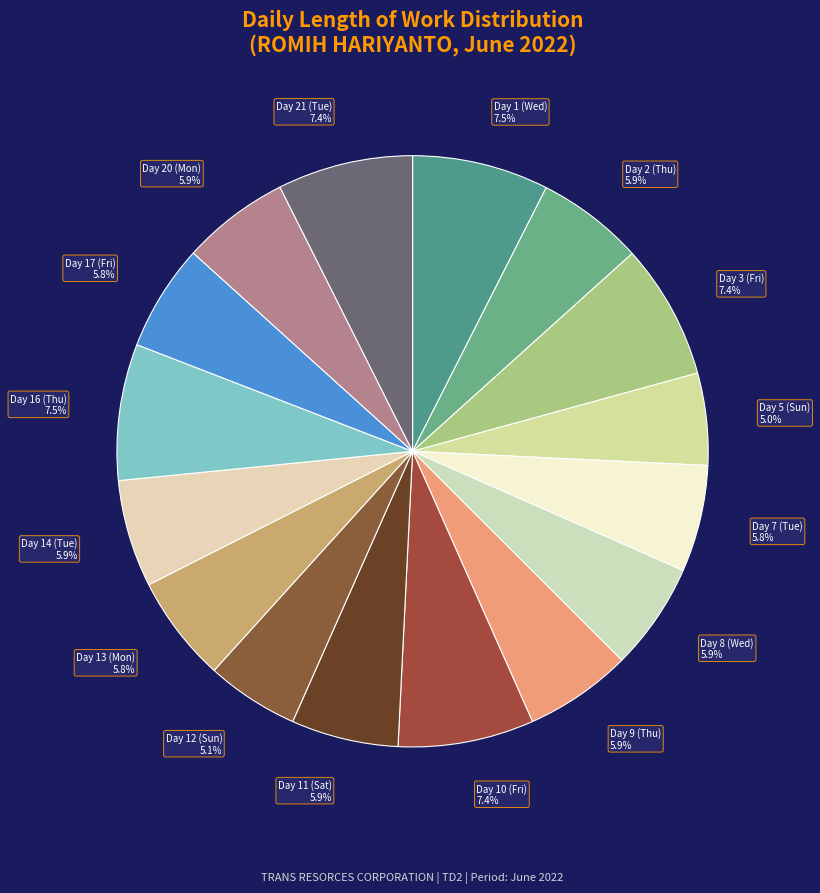

How many slices are in this pie chart?

16